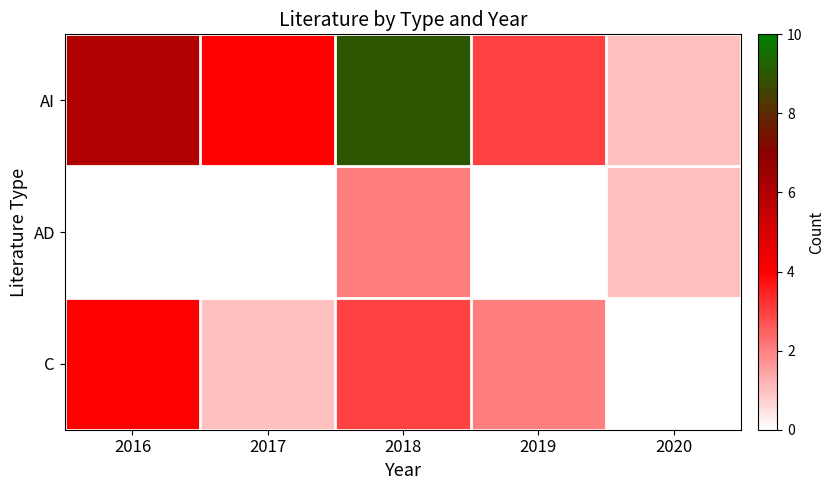

What is the total value across all series at 2017?

5